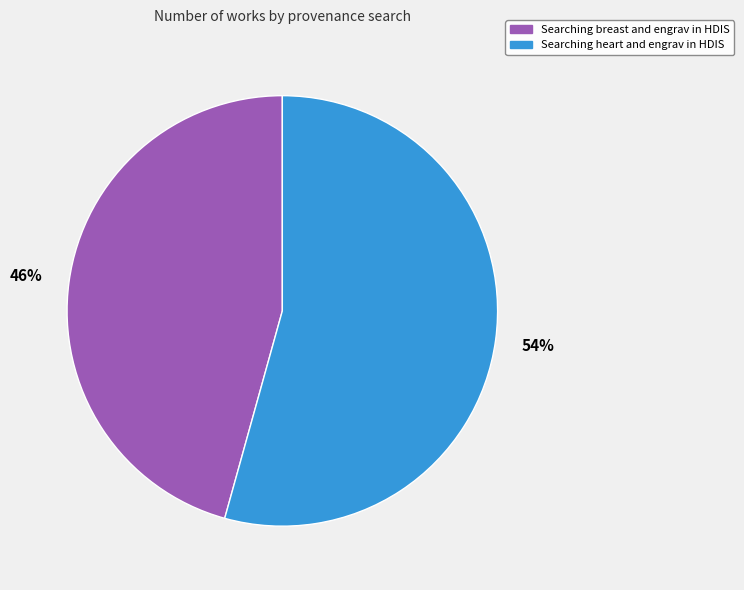

Between Searching breast and engrav in HDIS and Searching heart and engrav in HDIS, which is larger?

Searching heart and engrav in HDIS